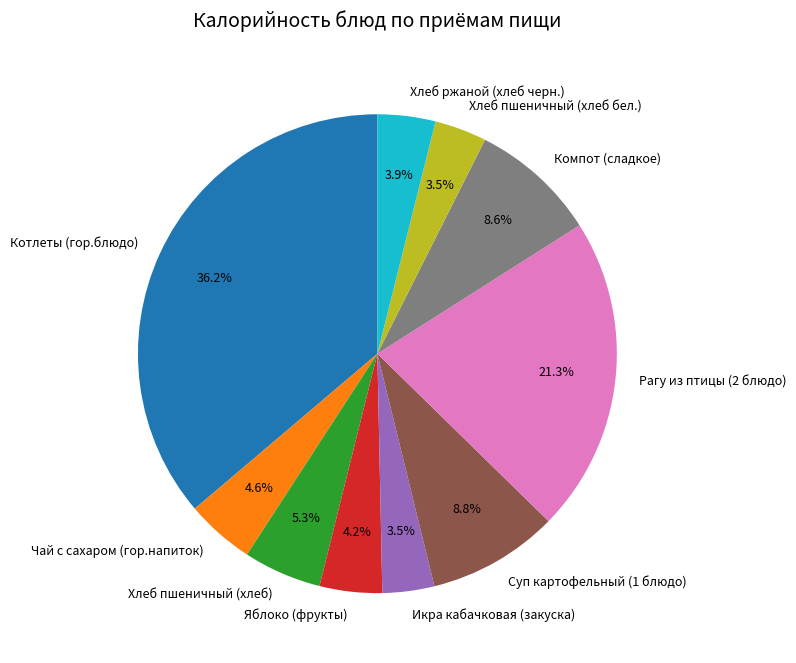

Is there any slice that represents more than half of the pie?

No